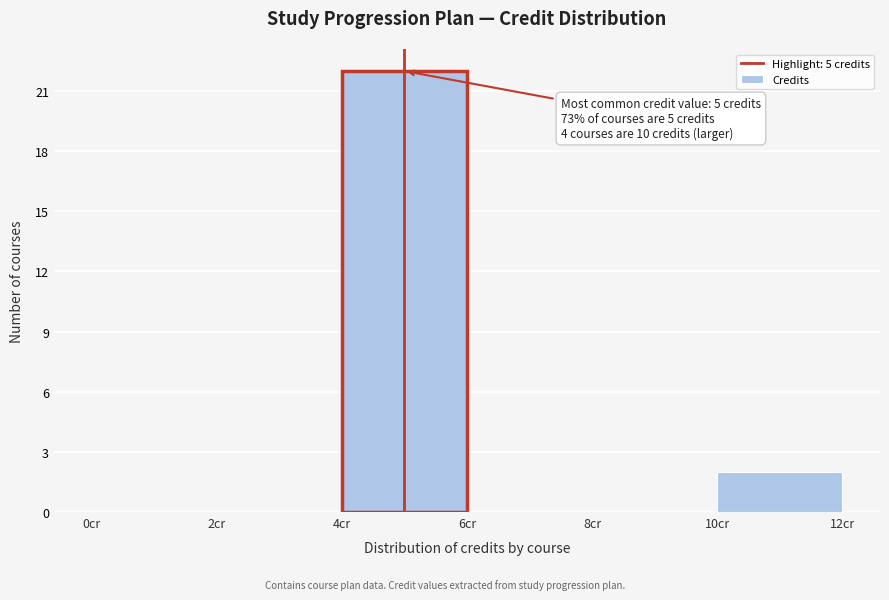

Which range on the x-axis has the tallest bar?

4 to 6